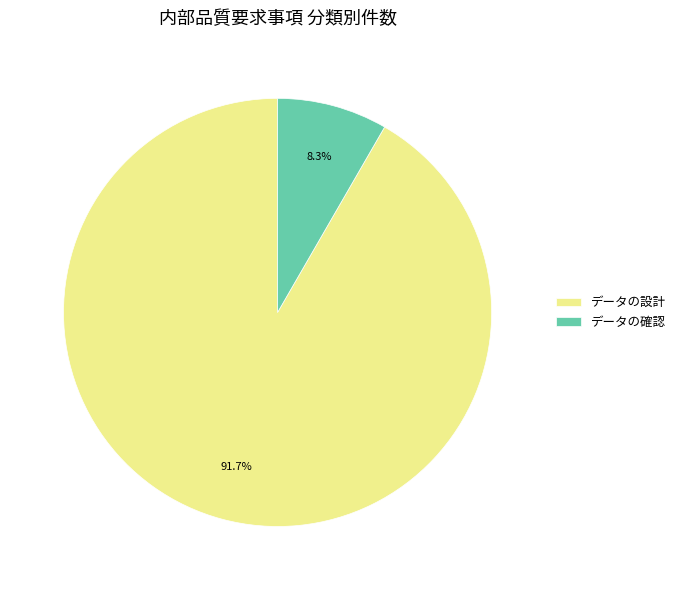

Is the sum of データの設計 and データの確認 greater than half?

Yes